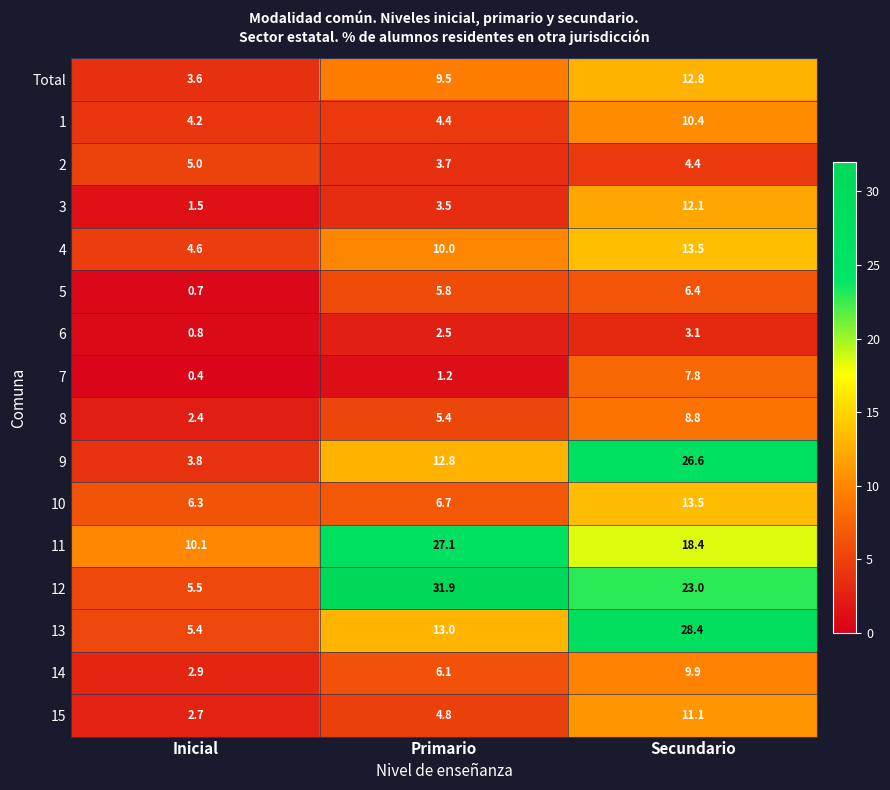

List the labels in order of 9 value, largest first.

Secundario, Primario, Inicial